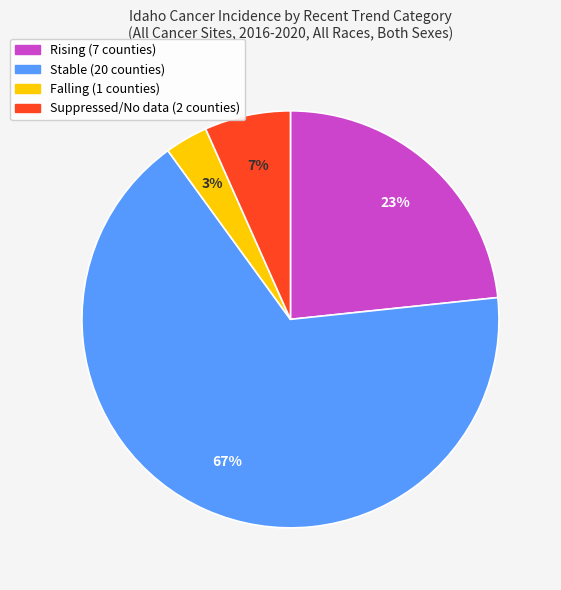

Is there any slice that represents more than half of the pie?

Yes